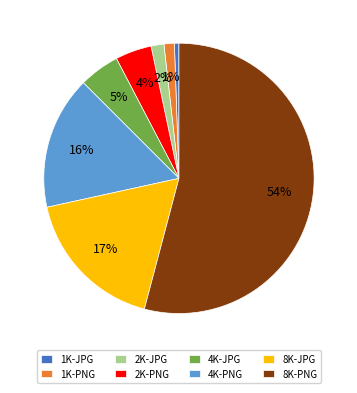

What percentage is the 4K-JPG slice, to the nearest percent?

5%